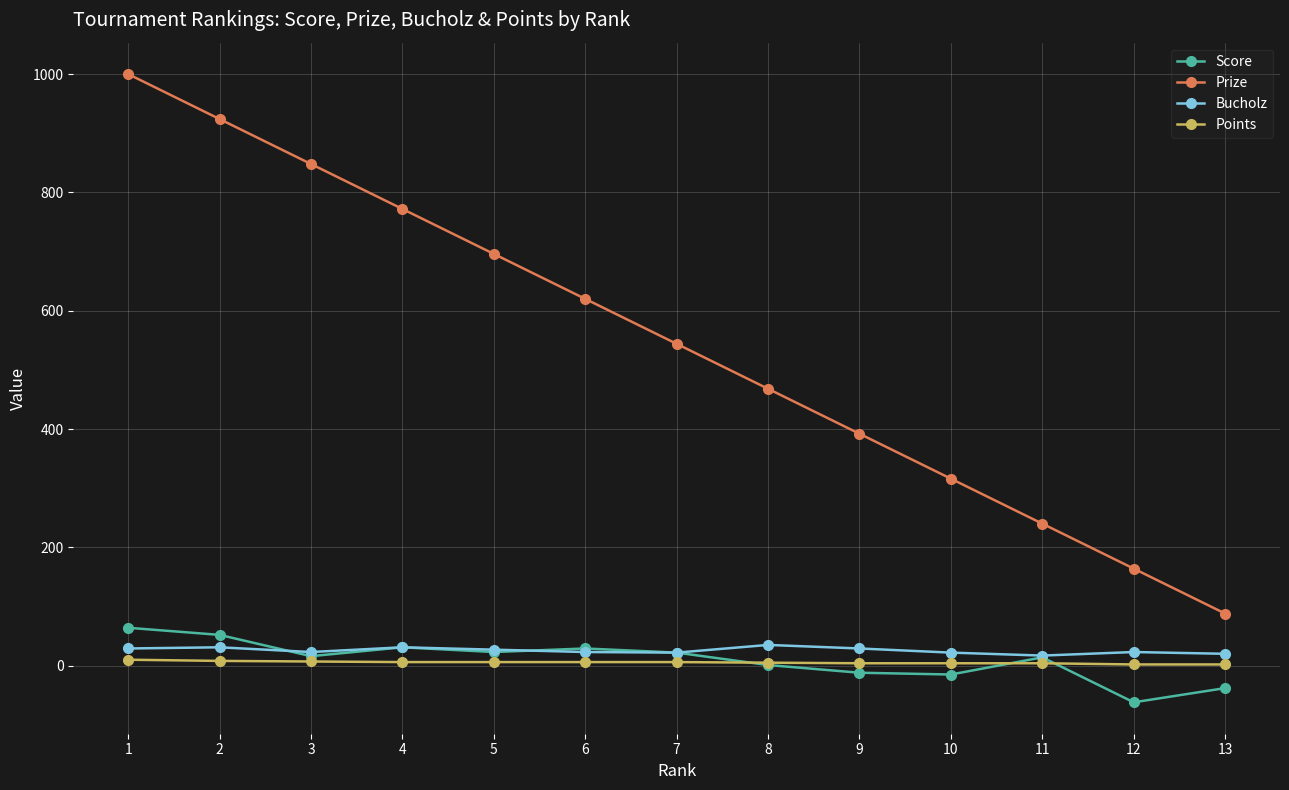

Does the chart display data point markers on the line(s)?

Yes